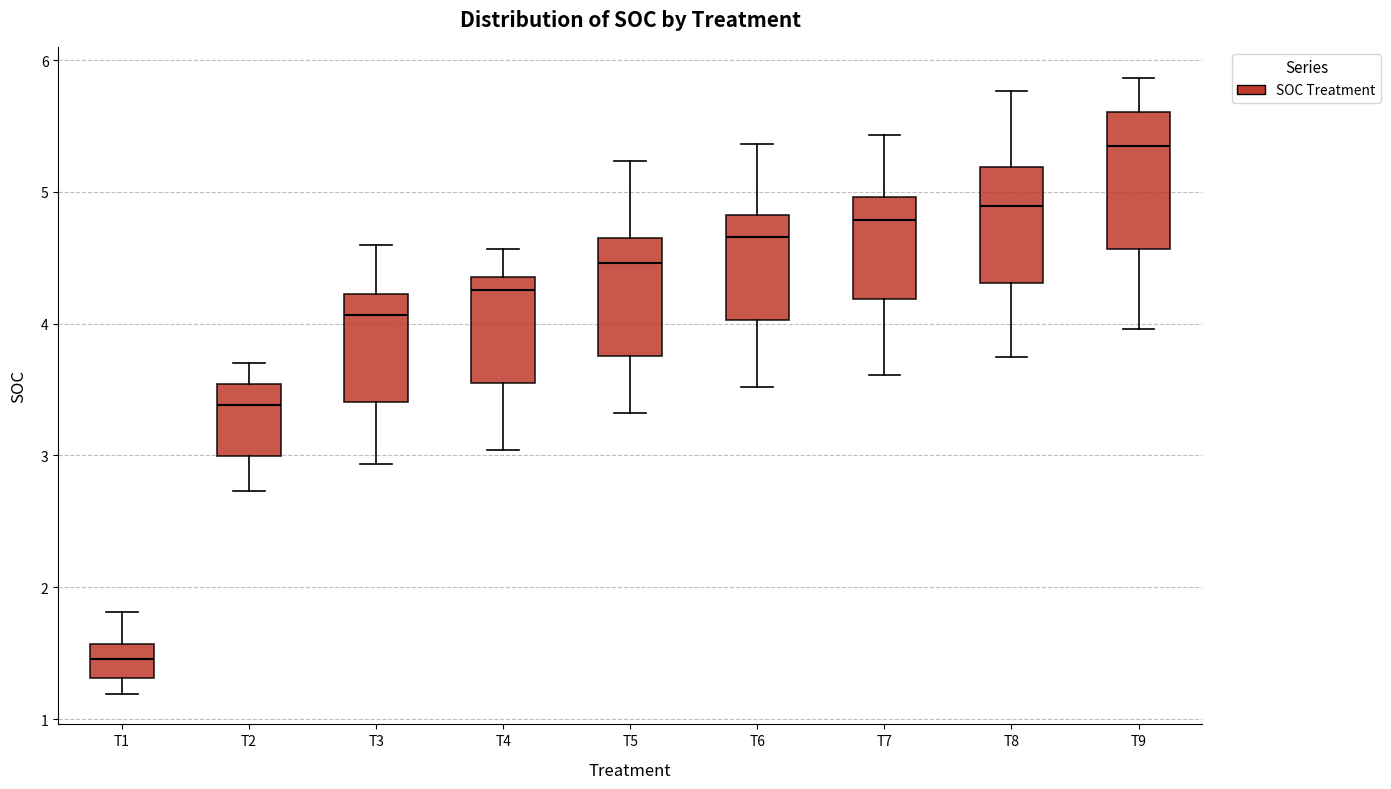

Which box is the tallest, from its lower edge to its upper edge?

T9